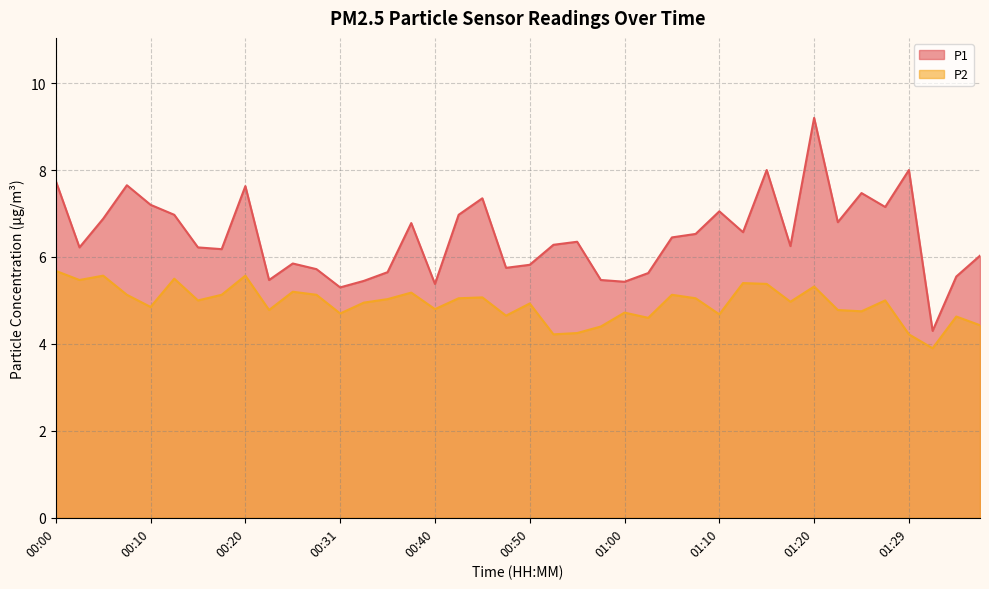

What position from the left is 01:22?

34